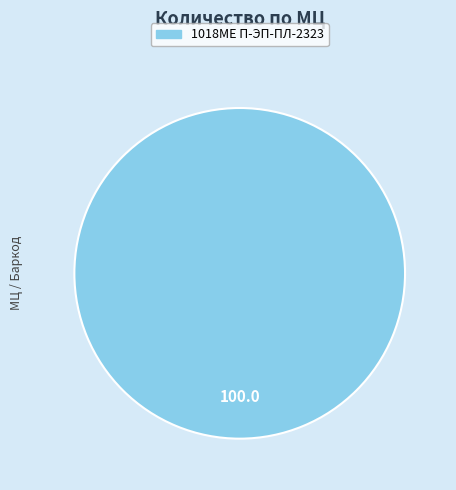

How many slices are in this pie chart?

1